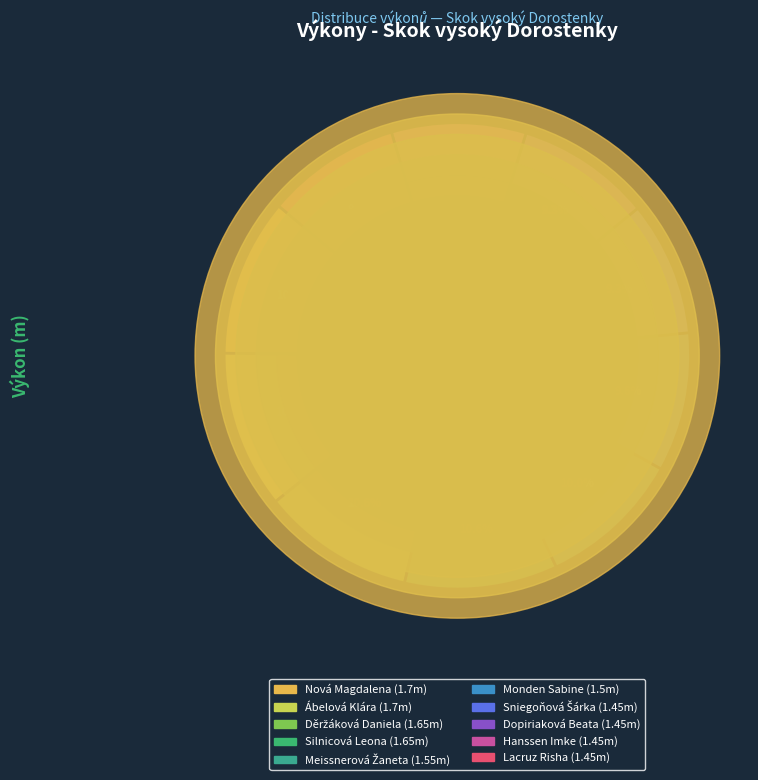

What percentage do Monden Sabine and Dopiriaková Beata together represent?

19.0%